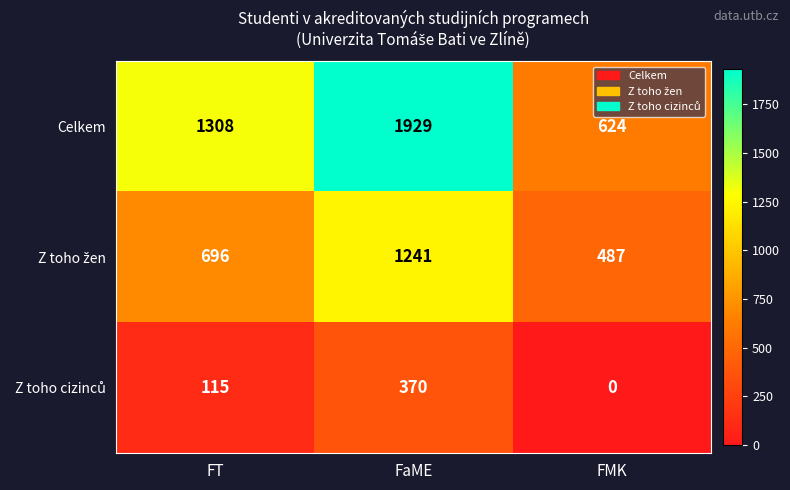

What is the difference between the highest and lowest values at FaME?

1559